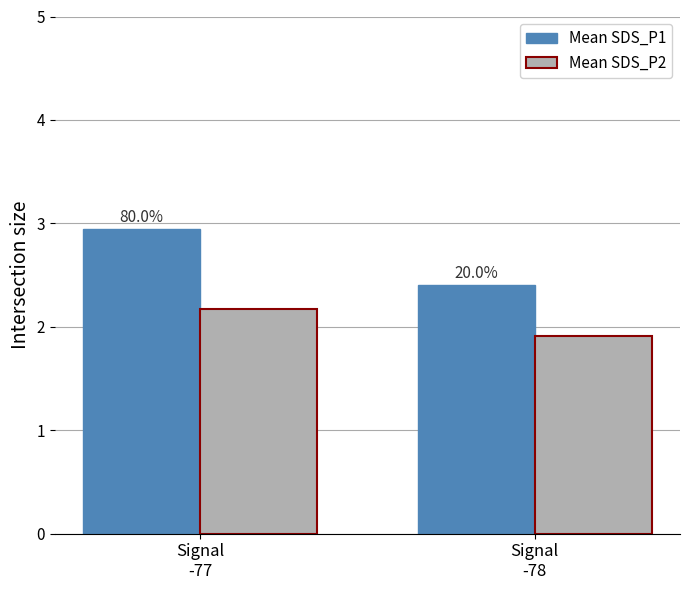

How many Mean SDS_P1 values are between 2 and 3?

2